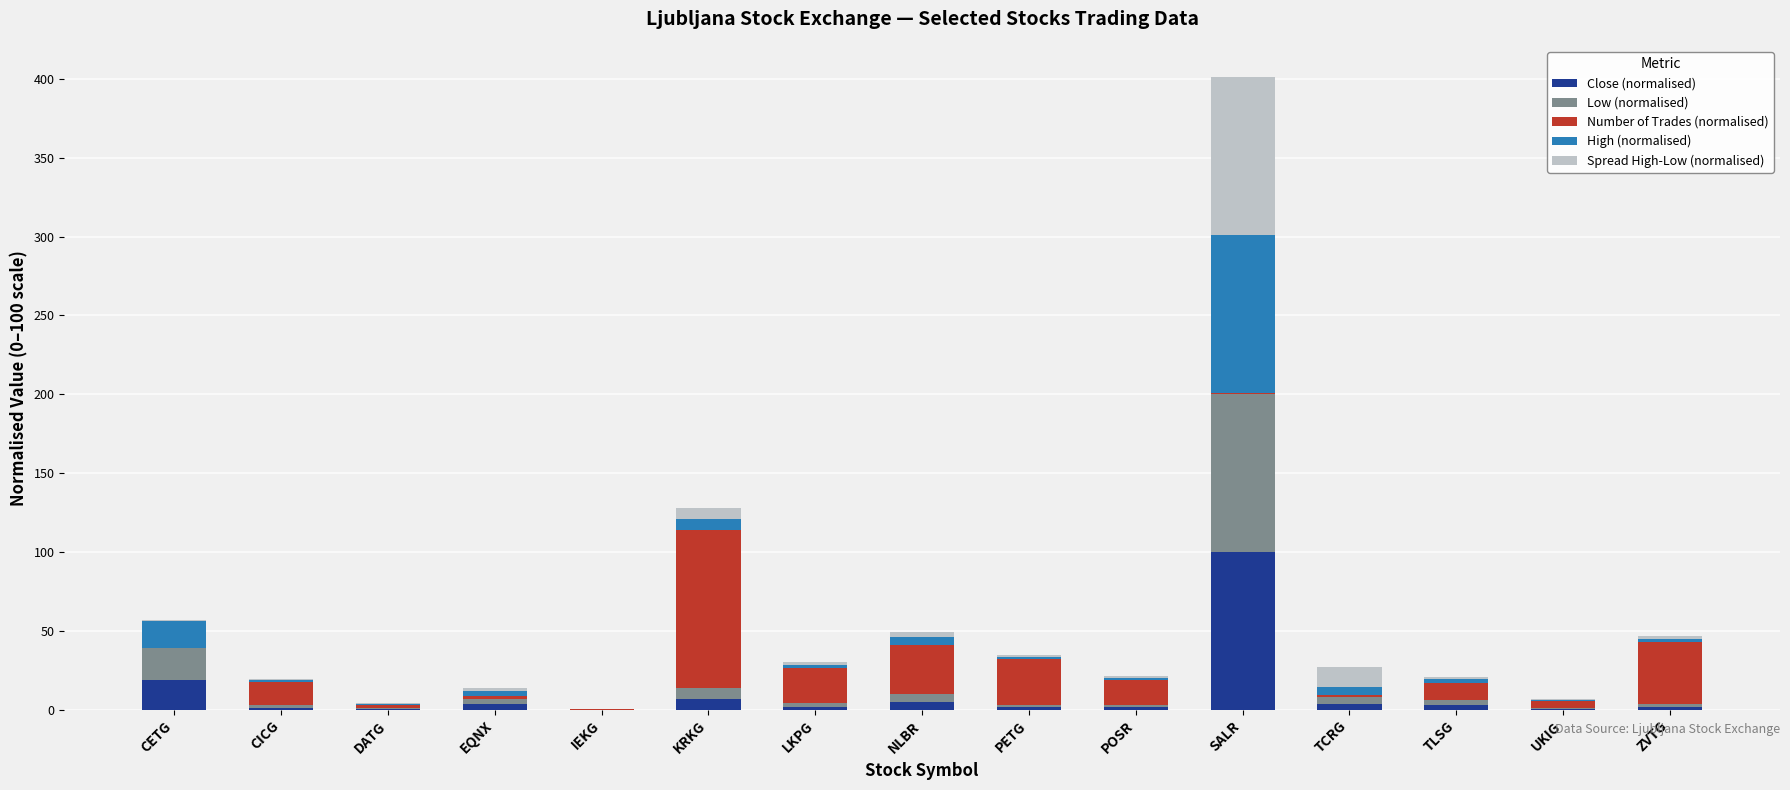

Are the bars horizontal?

No